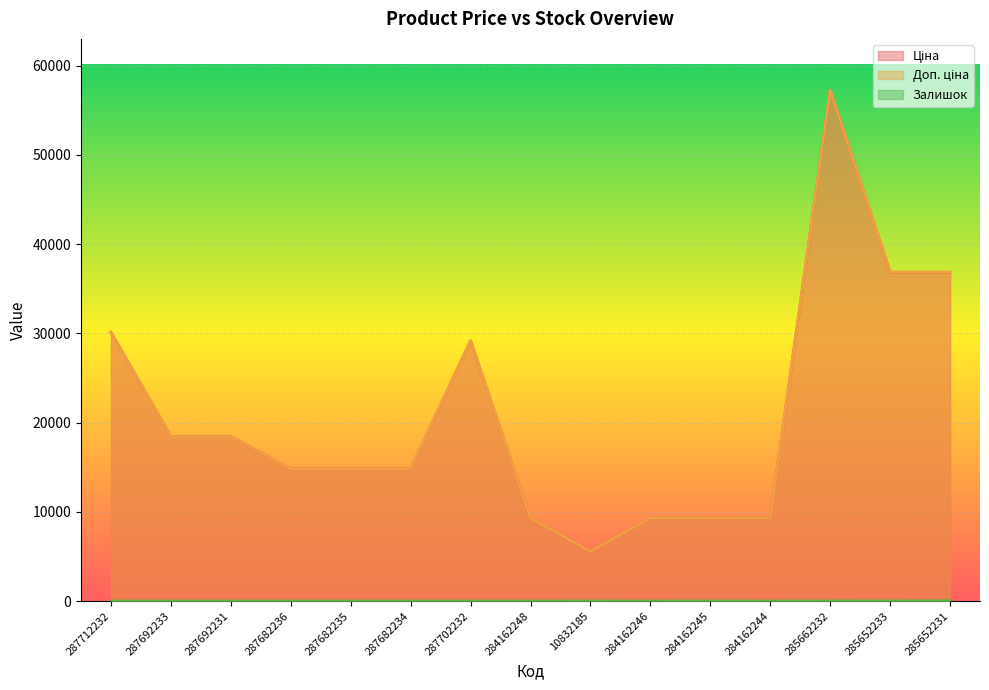

Count the number of data series in this chart.

3